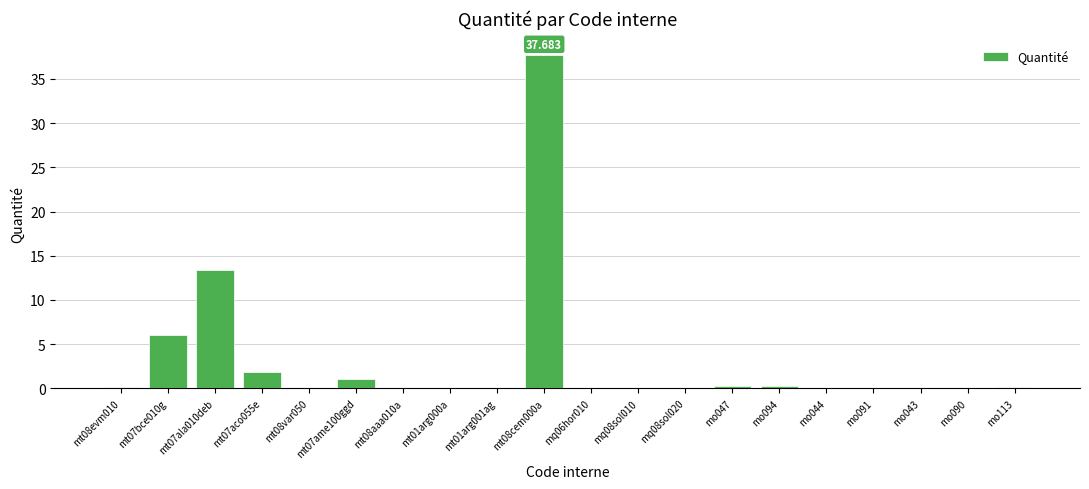

How many categories are shown in the chart?

20